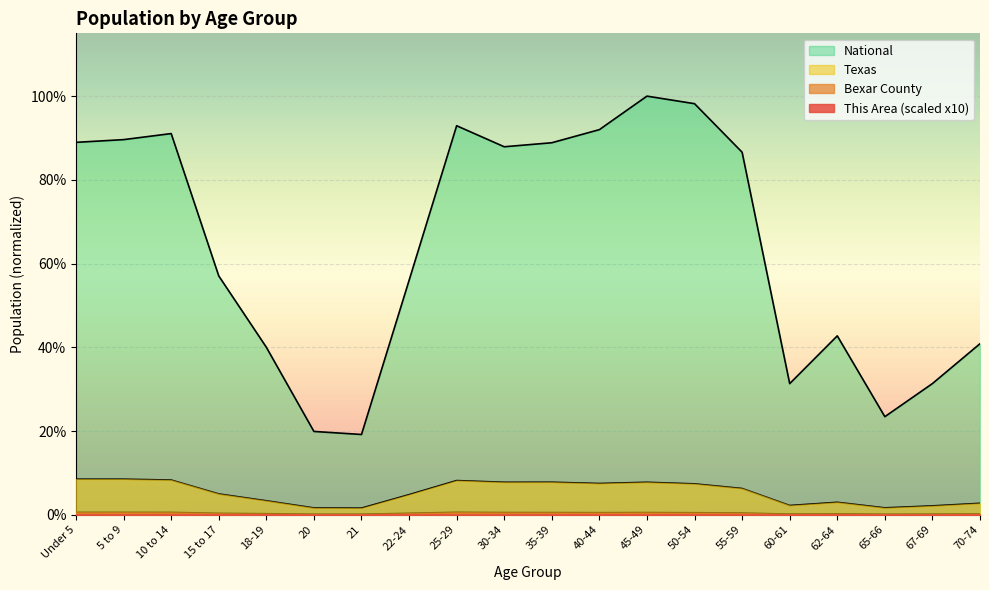

At how many categories does at least one series exceed 0?

20